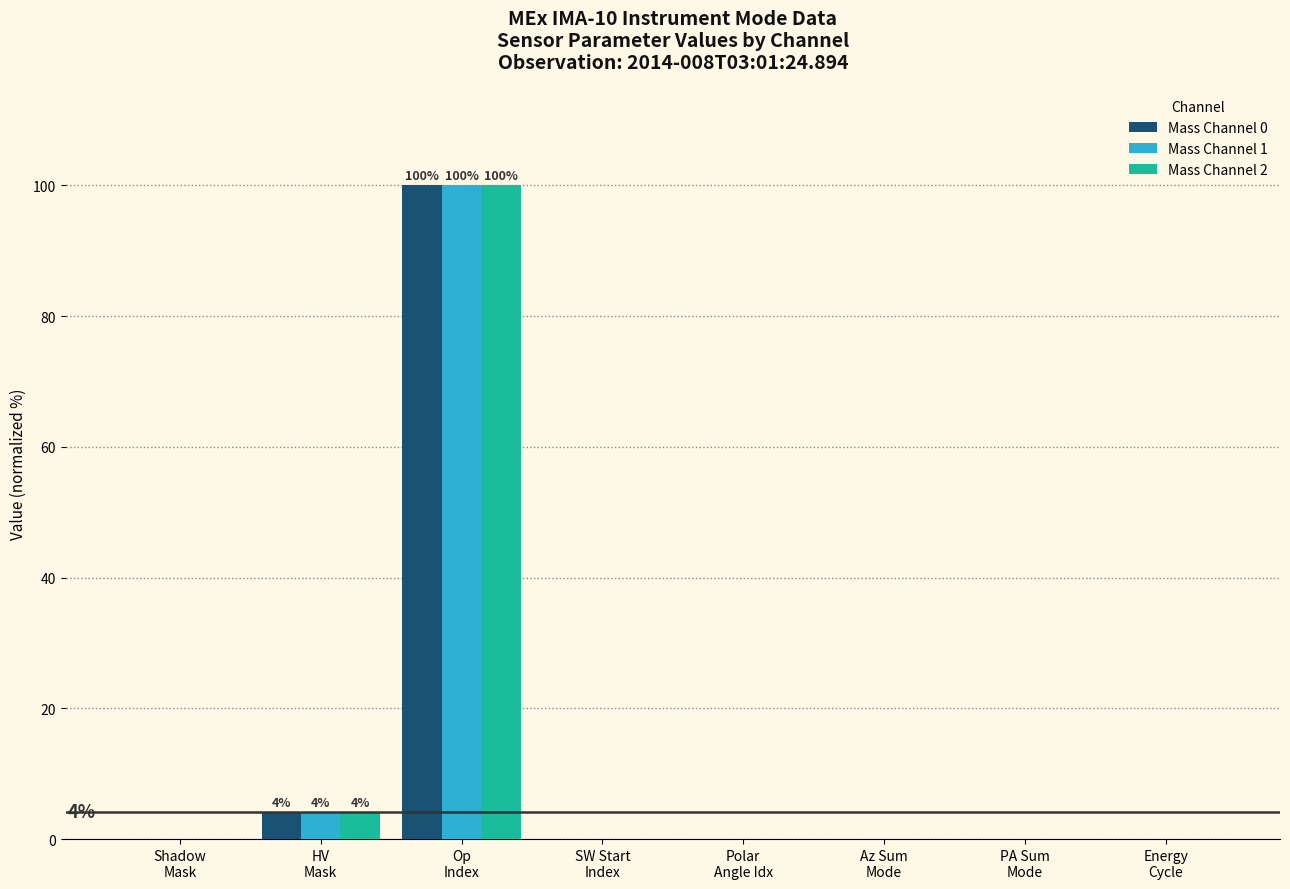

What are all the series names shown in the legend?

Mass Channel 0, Mass Channel 1, Mass Channel 2